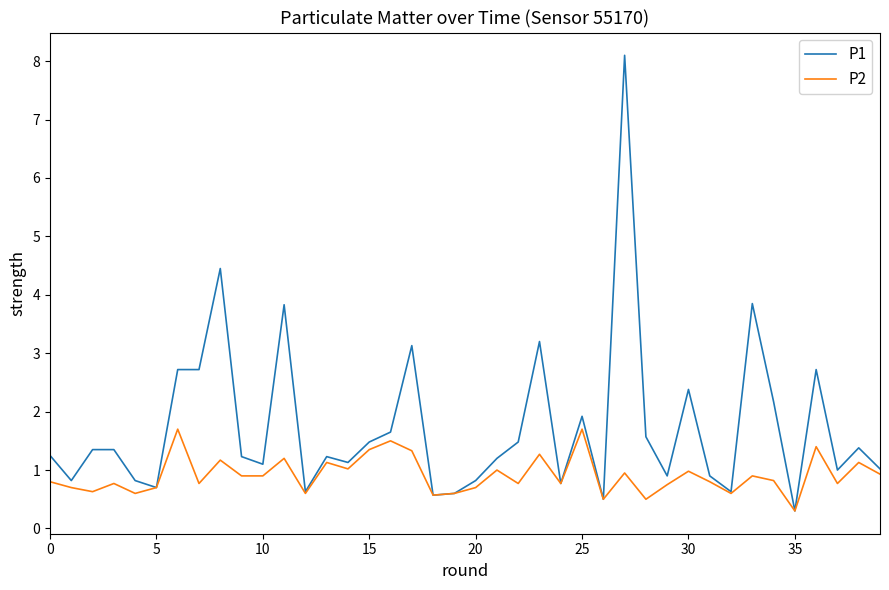

Which series has the widest spread of values?

P1